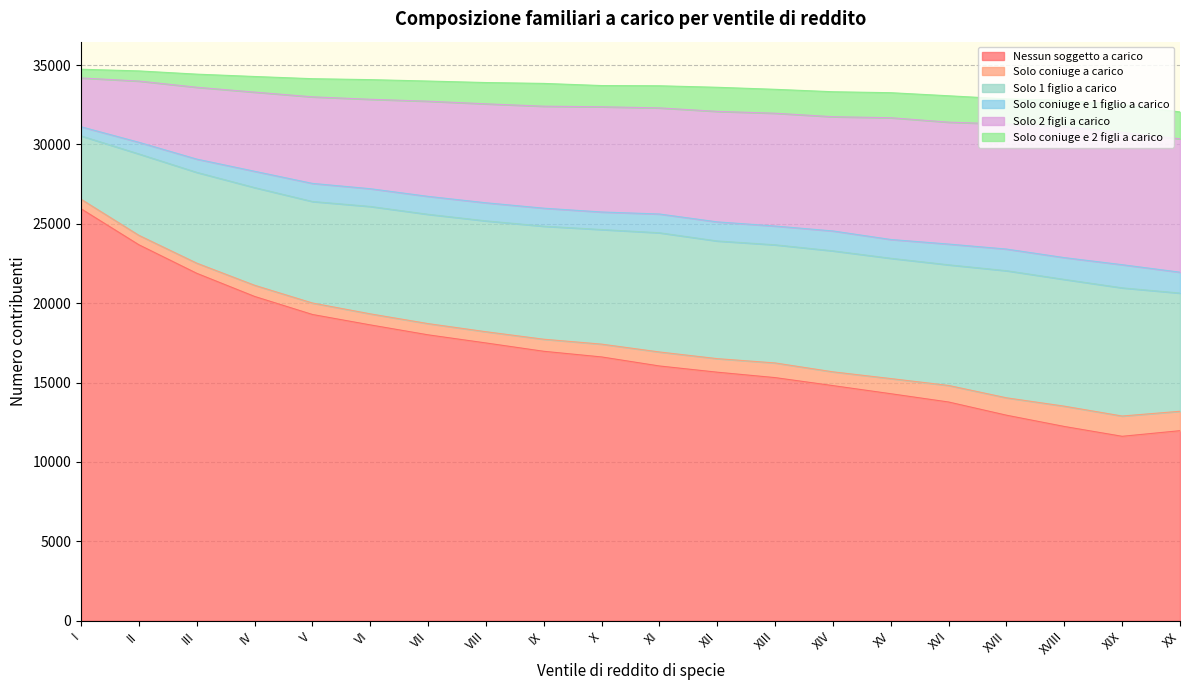

Is the value of Solo 2 figli a carico at XI greater than the value of Nessun soggetto a carico at XVIII?

No